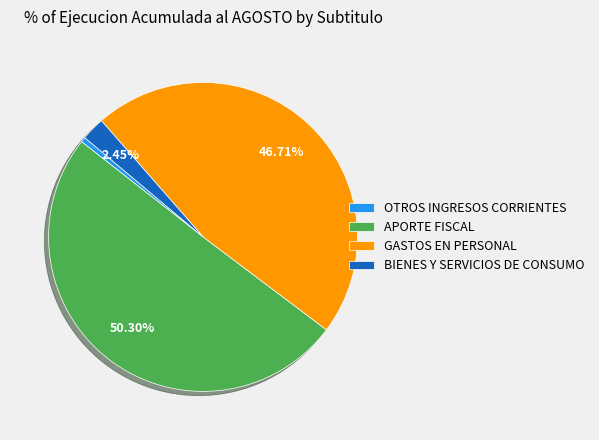

Combined, do GASTOS EN PERSONAL and APORTE FISCAL account for over 50%?

Yes